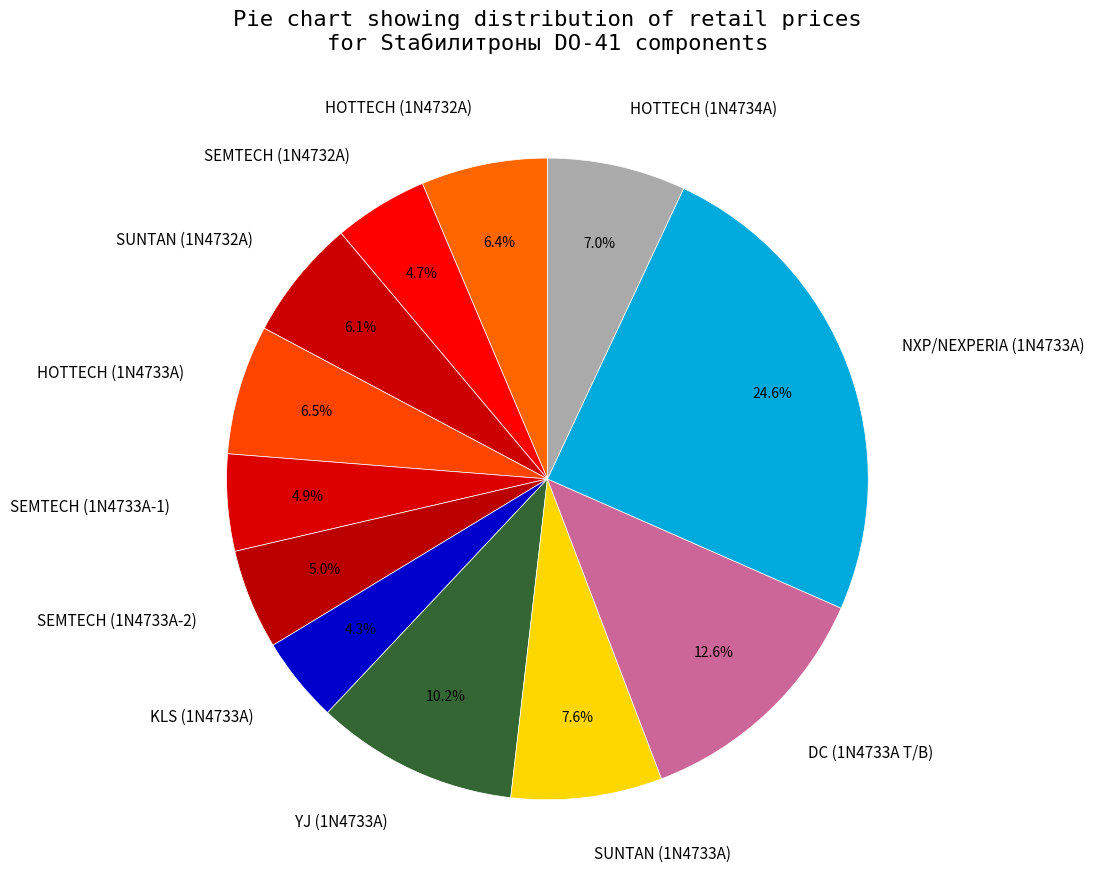

What percentage is NOT represented by YJ (1N4733A)?

89.8%